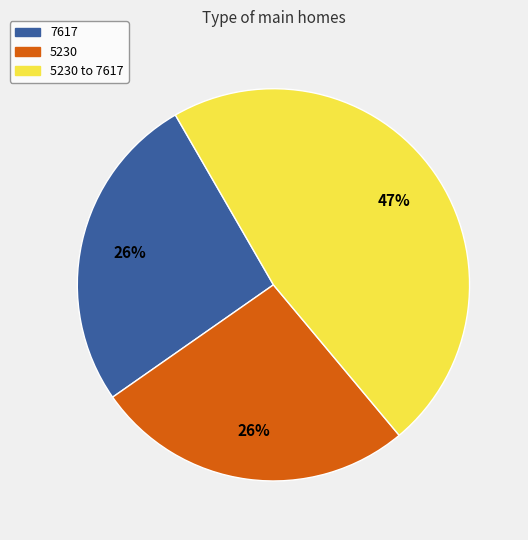

To the nearest percent, what is the average slice percentage?

33%